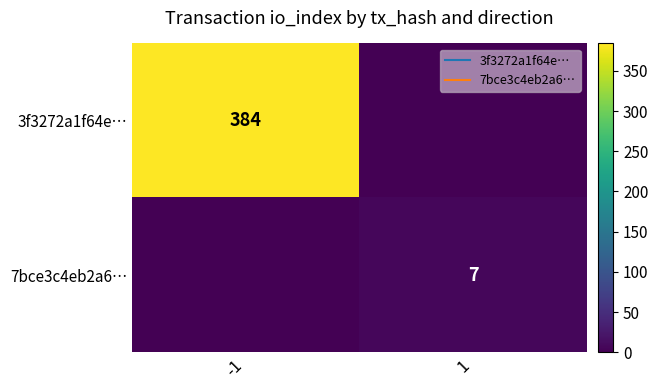

Rank the series by their maximum value, from lowest to highest.

7bce3c4eb2a6…, 3f3272a1f64e…